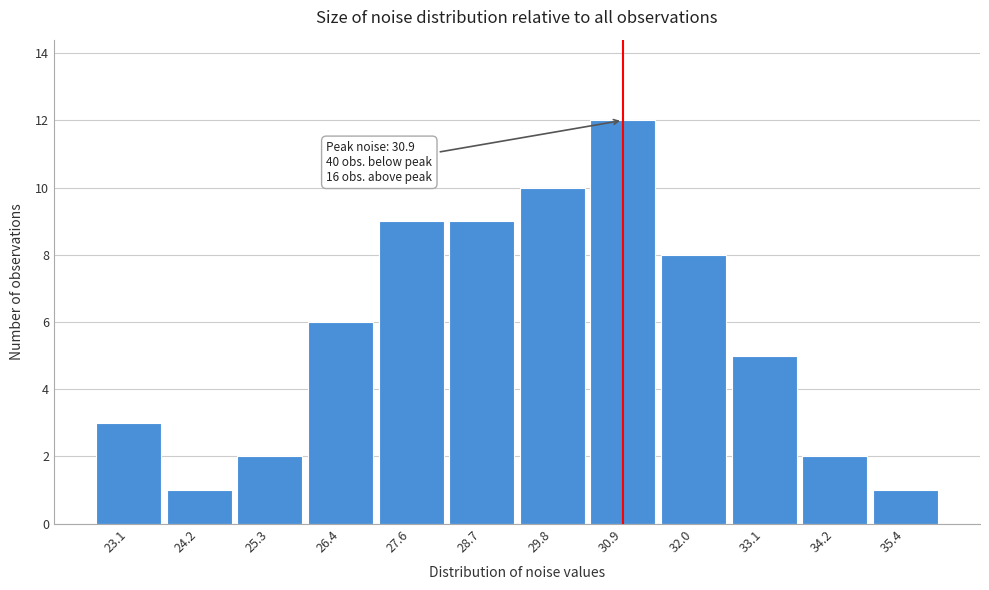

Over which range of the x-axis is the bar tallest?

30.4 to 31.4